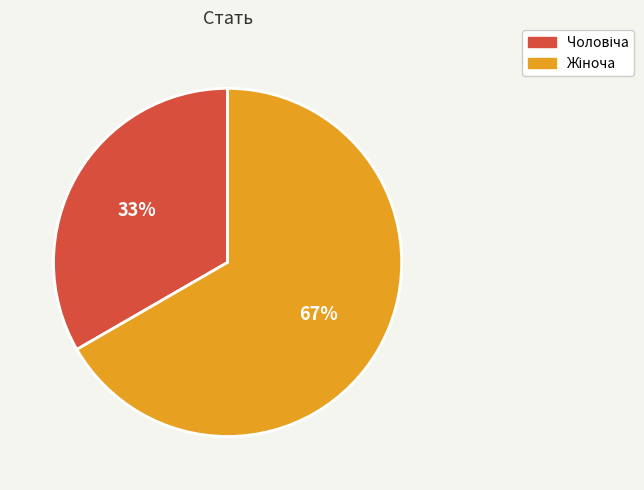

To the nearest percent, what is the average slice percentage?

50%